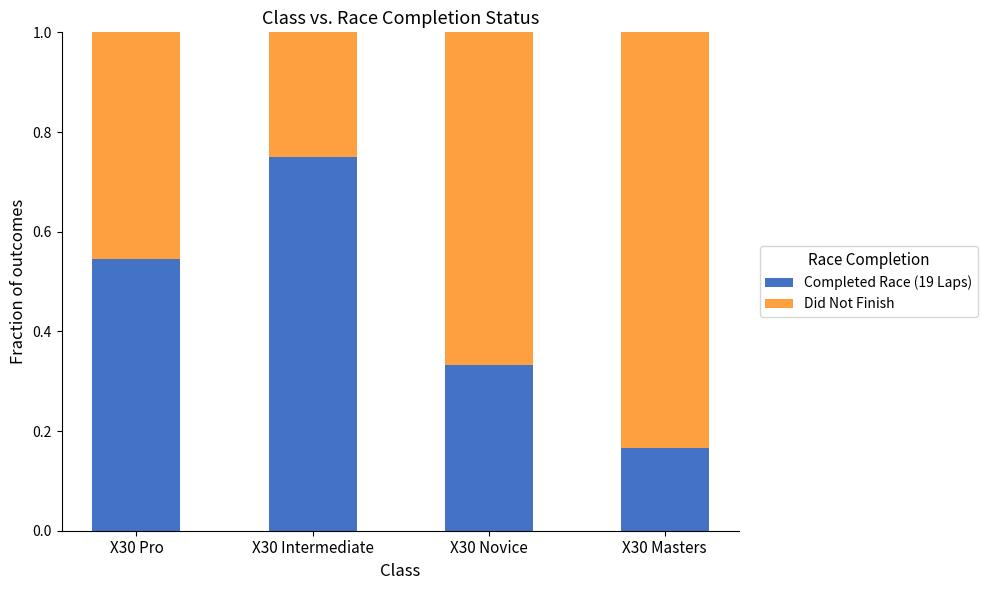

List the labels in order of Completed Race (19 Laps) value, smallest first.

X30 Masters, X30 Novice, X30 Pro, X30 Intermediate